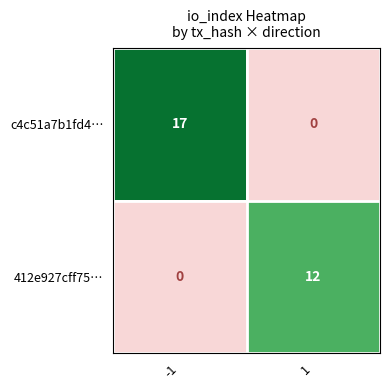

What is the maximum value for 412e927cff75…?

12